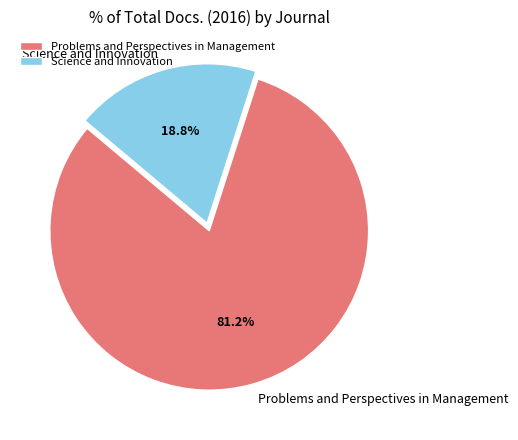

To the nearest percent, what is the average slice percentage?

50%